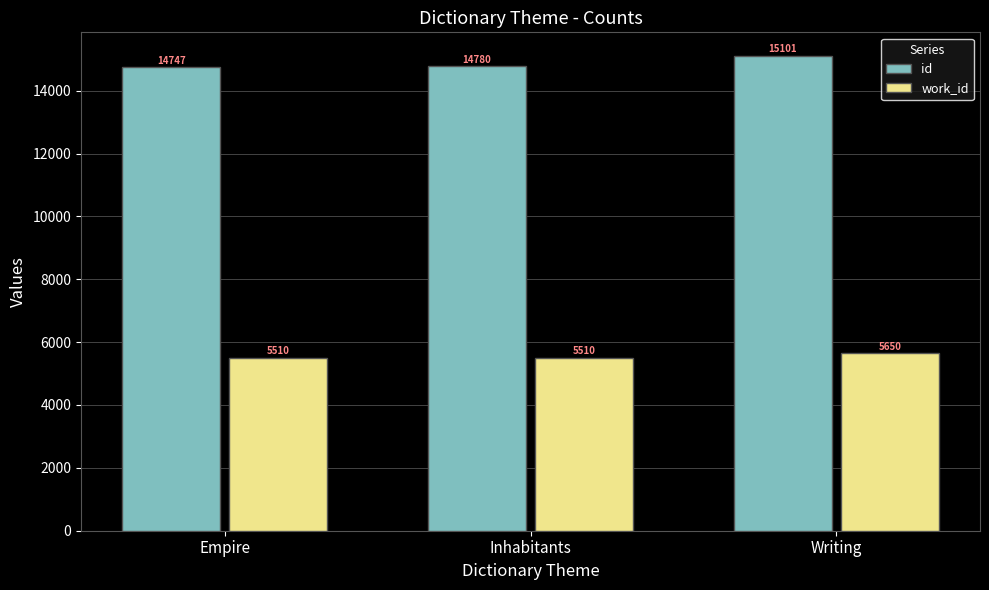

True or false: work_id has a value of 5650 at Writing.

True